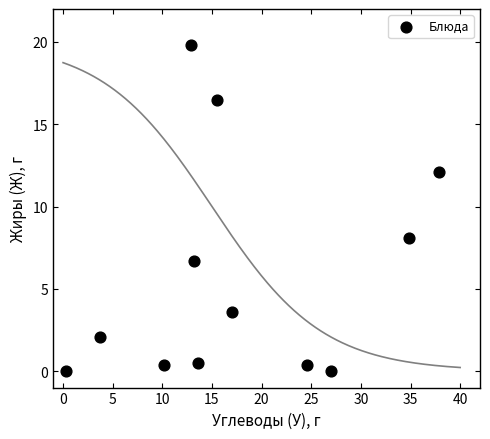

What is the range of Y values (max minus min)?

19.8